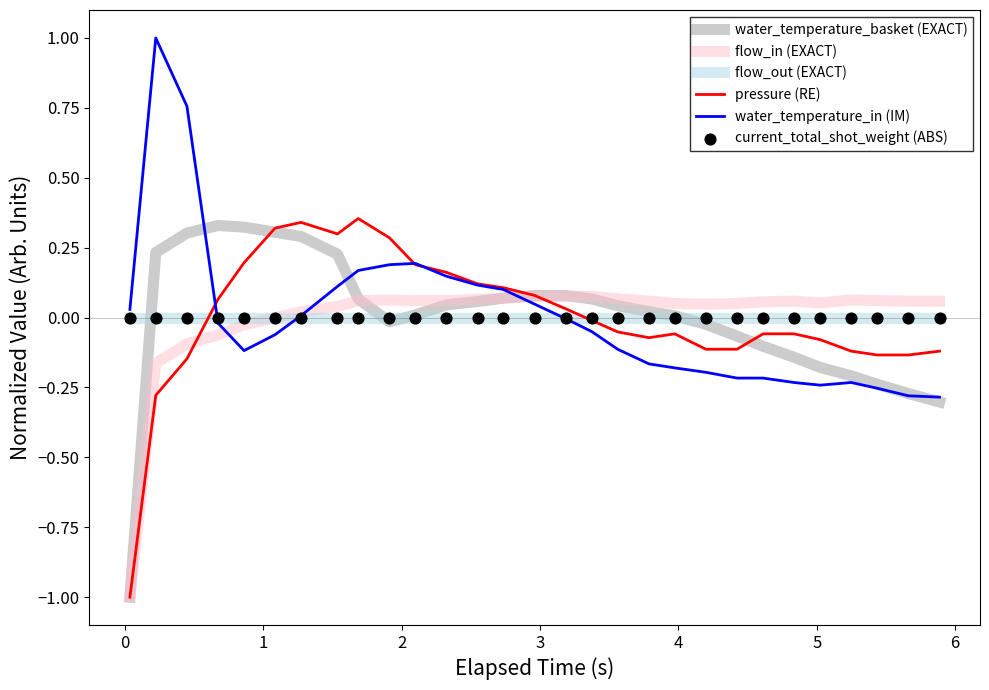

What is the smallest value displayed?

-1.0